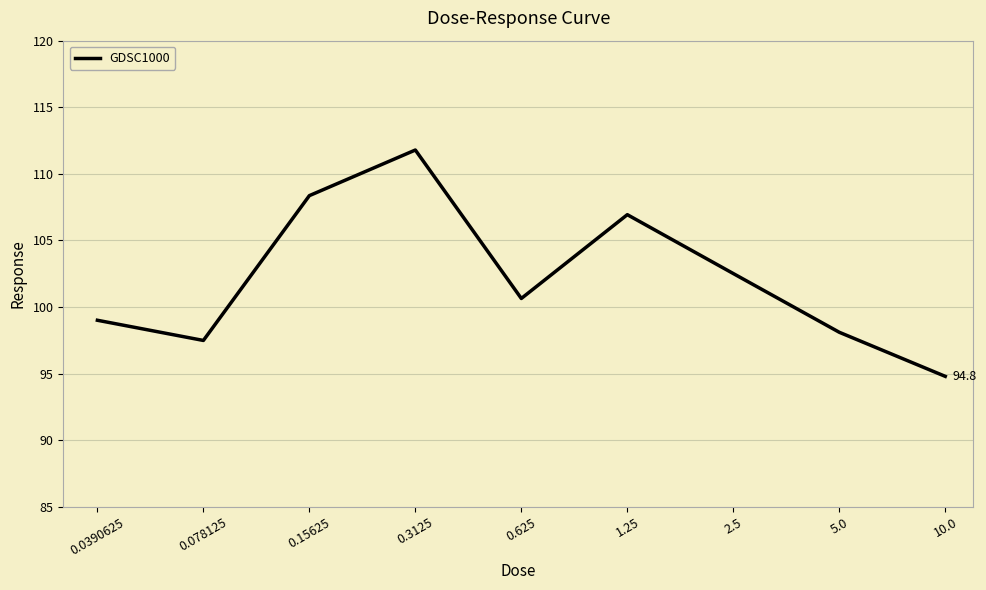

What is the difference between the maximum and minimum values?

17.0